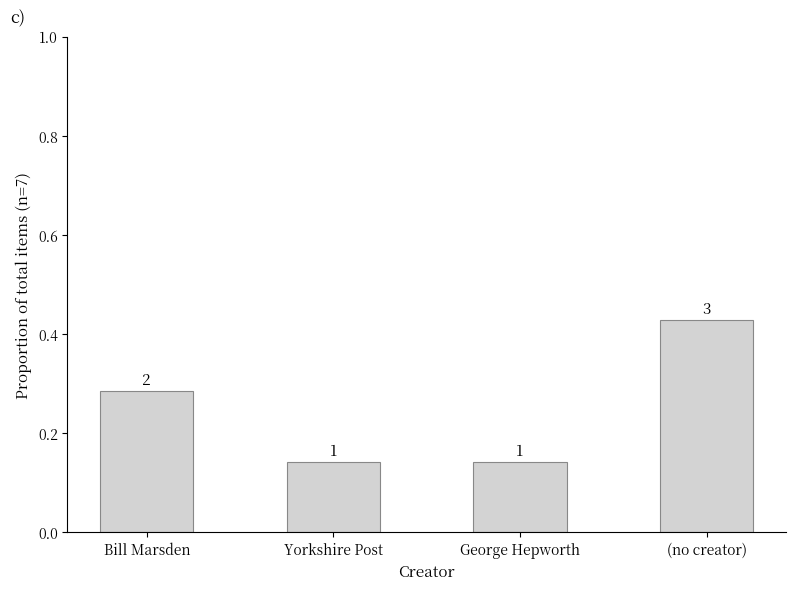

Reading right to left, list all the values displayed in this chart.

(no creator)=0.4	George Hepworth=0.1	Yorkshire Post=0.1	Bill Marsden=0.3